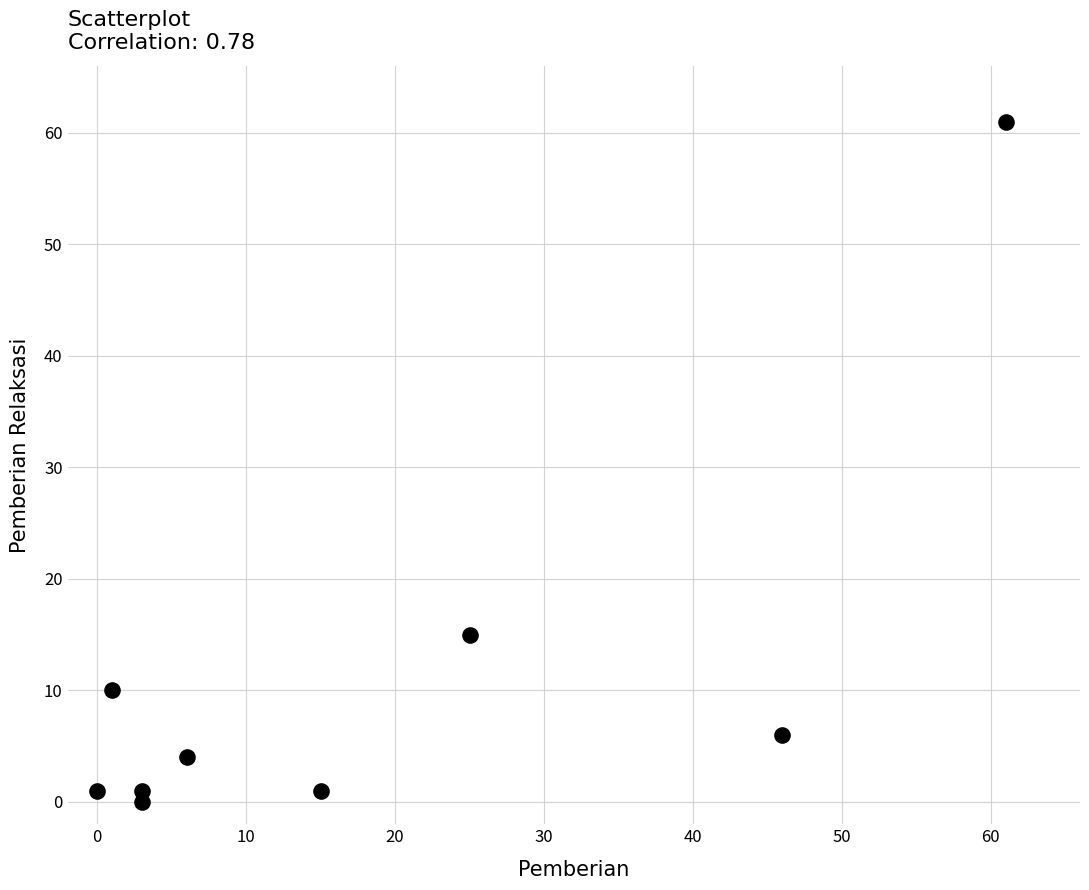

What Y value in the scatter plot is closest to 30?

15